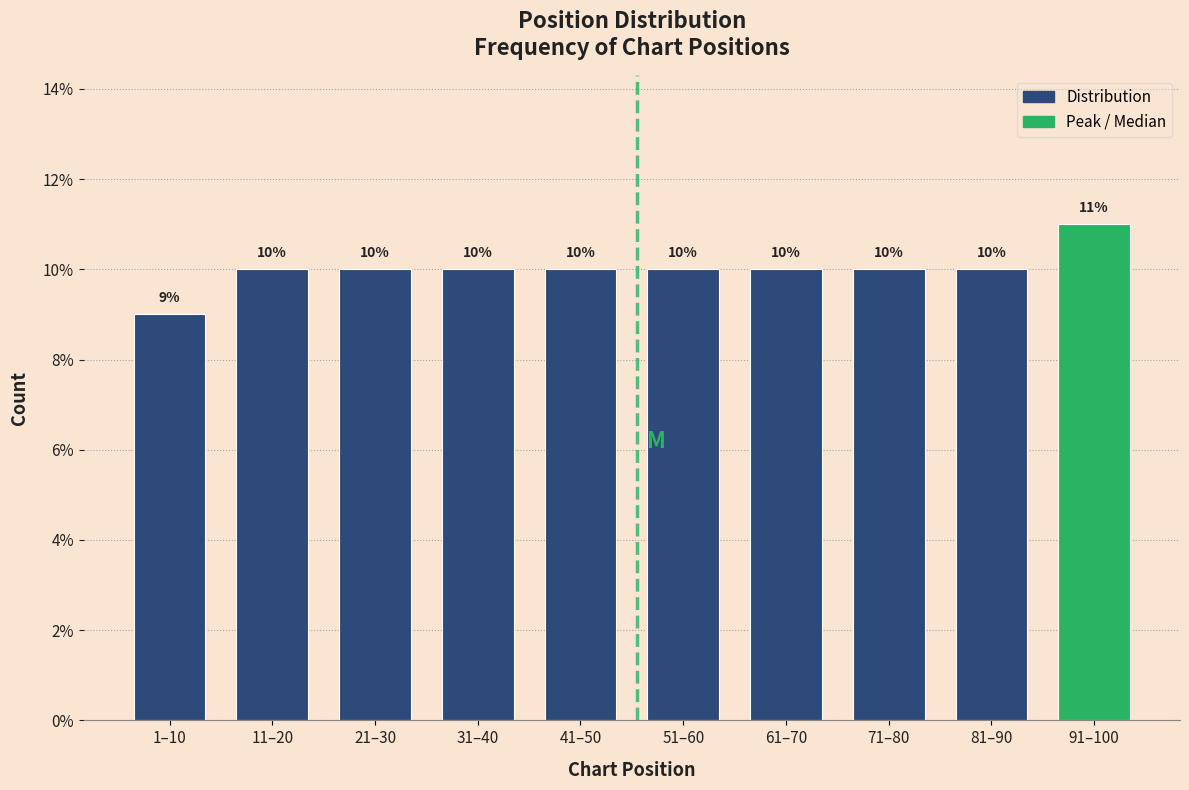

Are the bars horizontal?

No